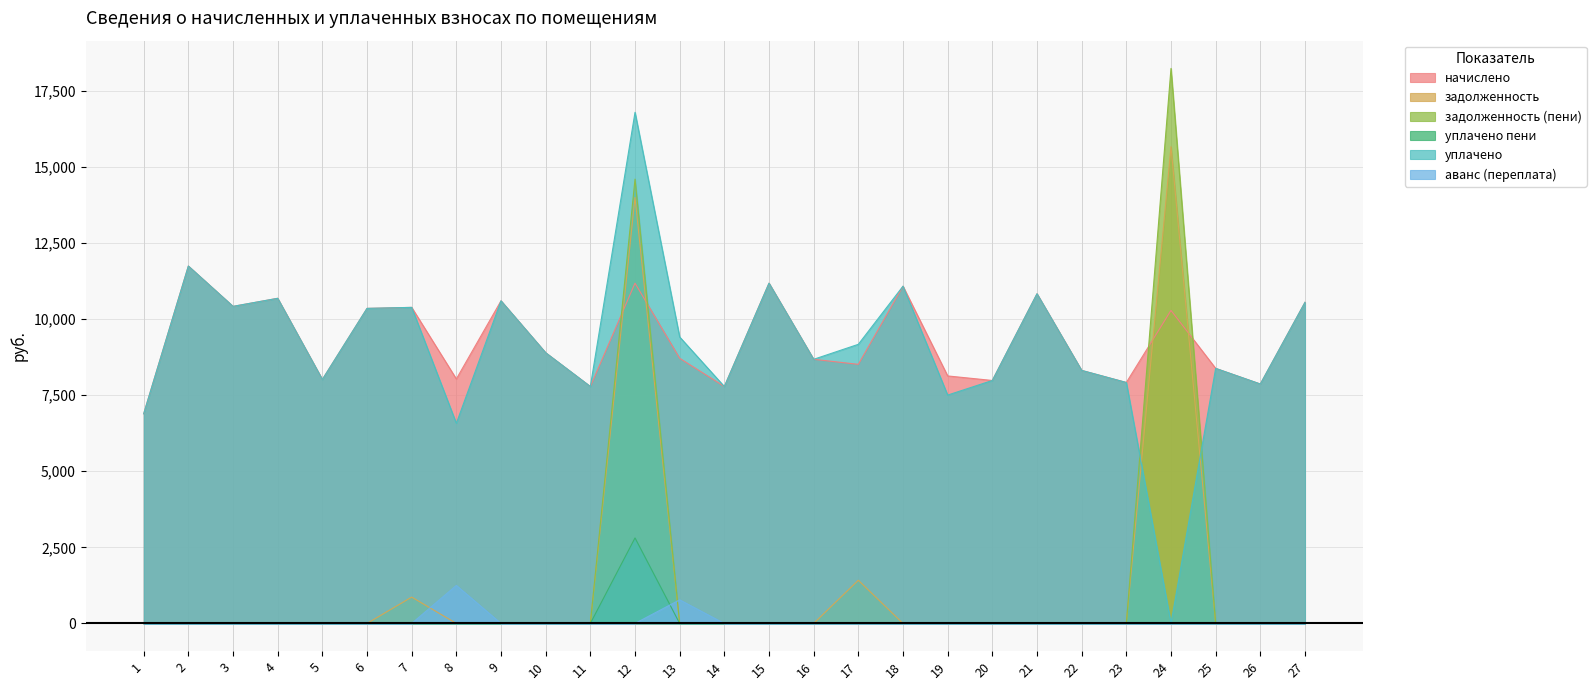

Which series has the largest total across all categories?

начислено